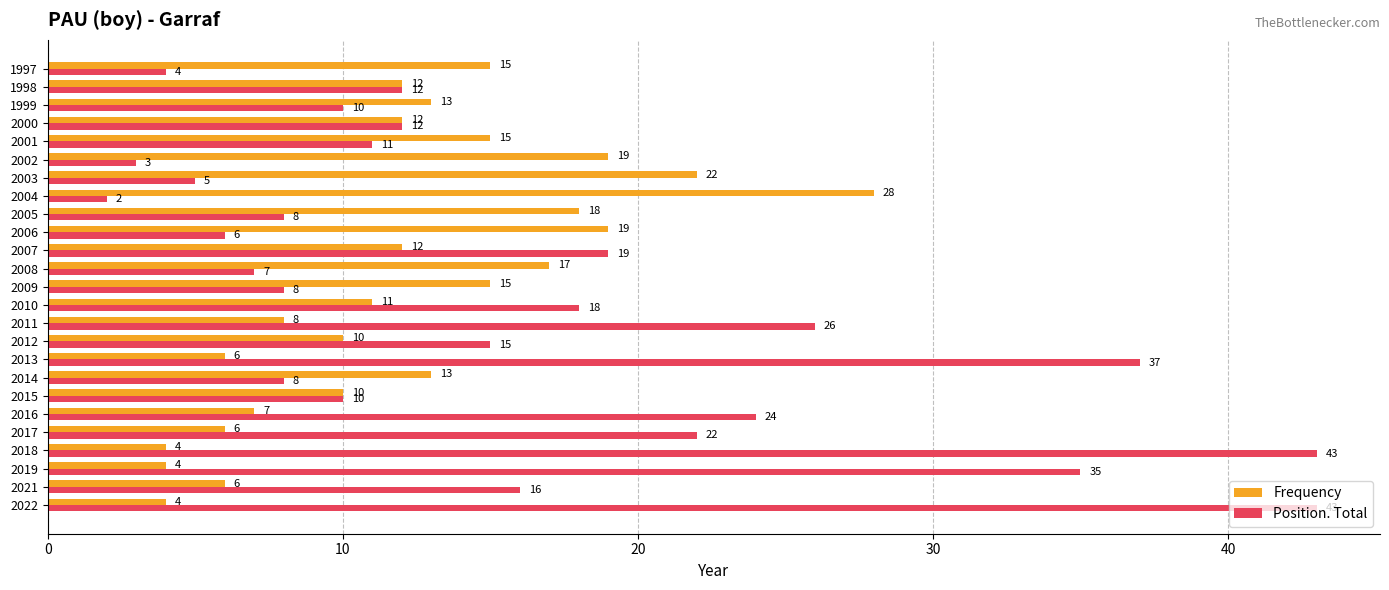

How many distinct data groups are displayed?

2